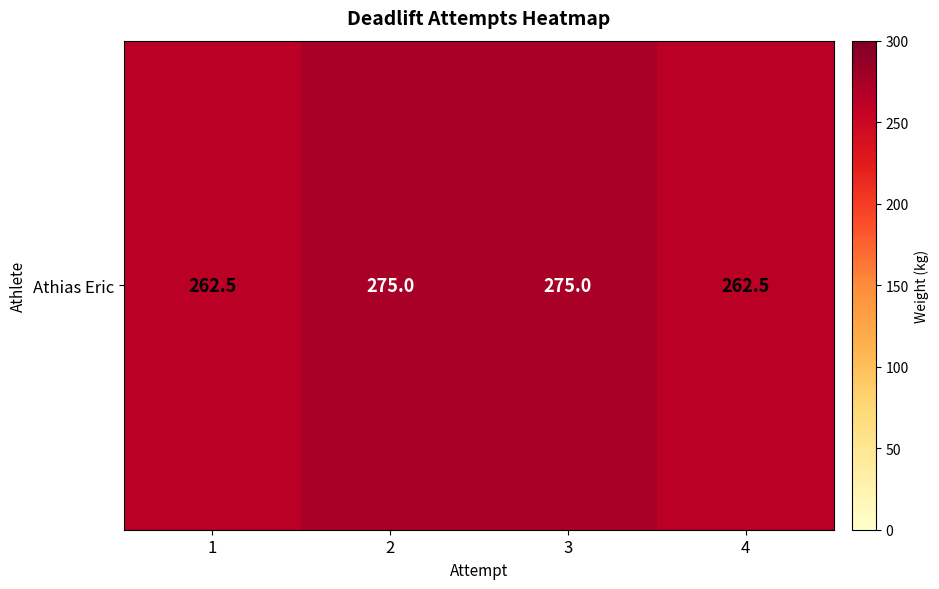

Between 3 and 2, which is larger?

3